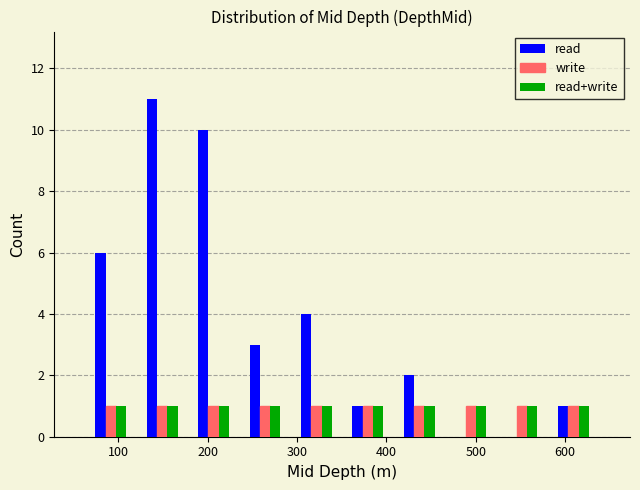

Reading left to right, list every range on the x-axis with the height of the bar of each series over it. Neither the bar edges nor the heights are printed on the chart, so give them approximately, as read against the axes.

60 to 120: read=6	write=1	read+write=1
120 to 180: read=11	write=1	read+write=1
180 to 240: read=10	write=1	read+write=1
240 to 290: read=3	write=1	read+write=1
290 to 350: read=4	write=1	read+write=1
350 to 410: read=1	write=1	read+write=1
410 to 470: read=2	write=1	read+write=1
470 to 520: read=0	write=1	read+write=1
520 to 580: read=0	write=1	read+write=1
580 to 640: read=1	write=1	read+write=1